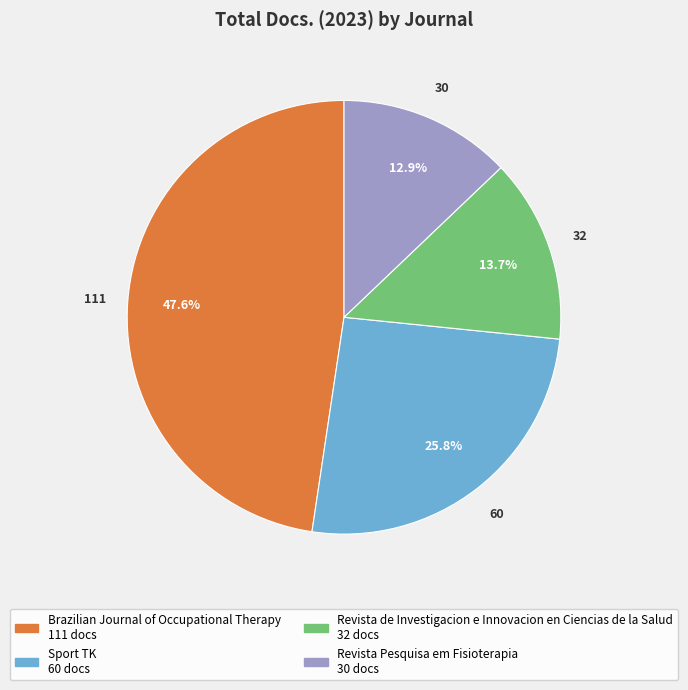

The Brazilian Journal of Occupational Therapy slice represents 60% of the pie. True or false?

False